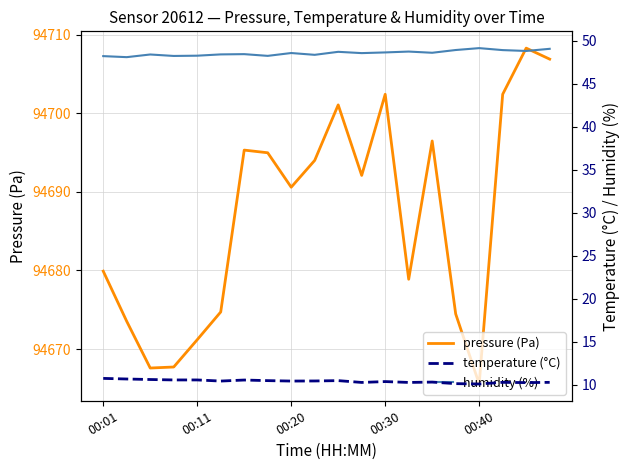

Is the value of humidity (%) at 11 greater than the value of pressure (Pa) at 00:11?

No